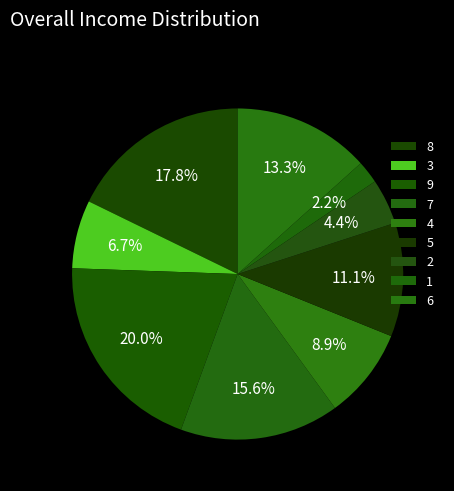

How many segments does this pie chart have?

9